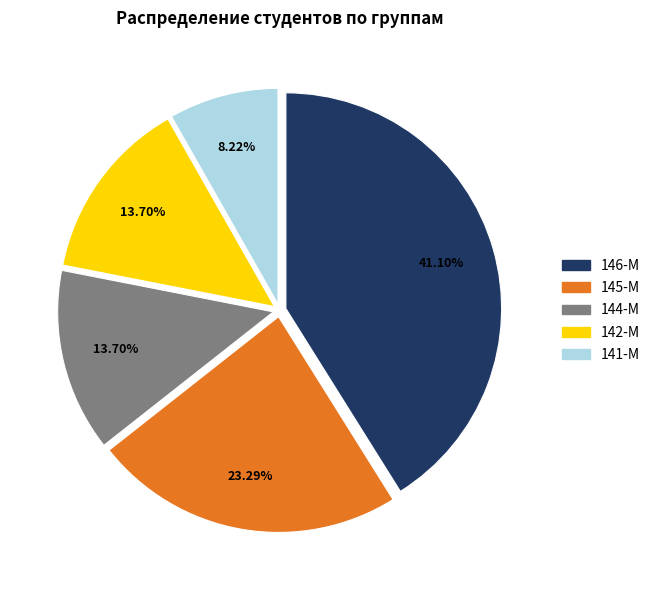

Which has a higher value, 146-М or 145-М?

146-М